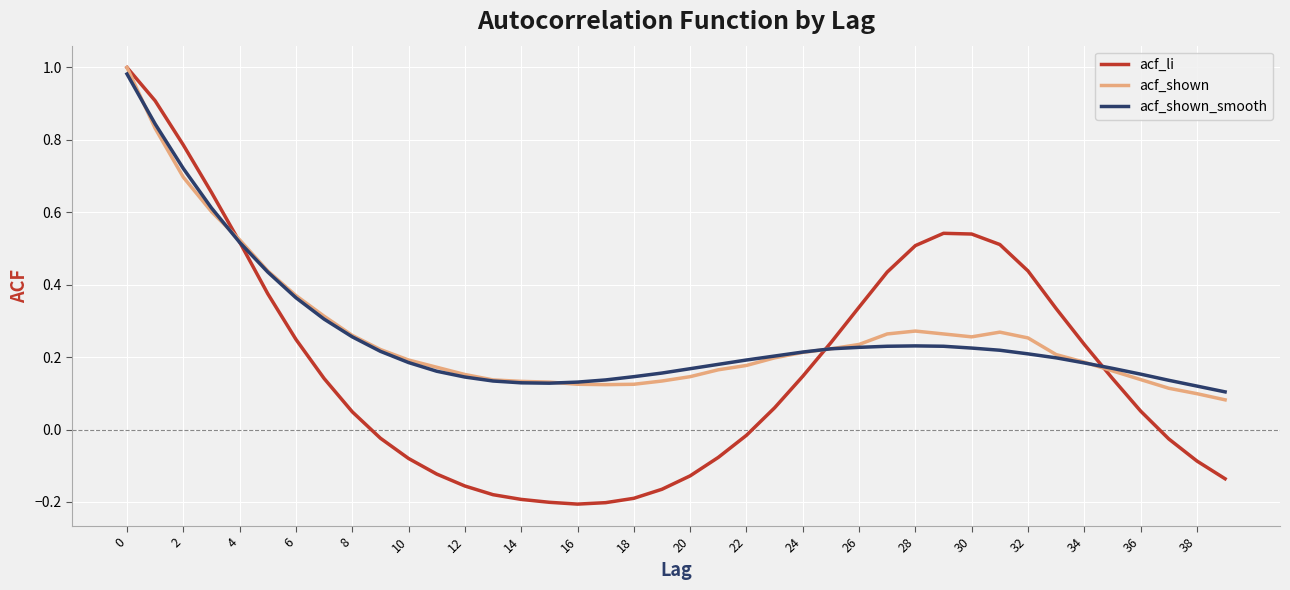

Is the value of acf_shown_smooth at 26 greater than the value of acf_li at 24?

Yes